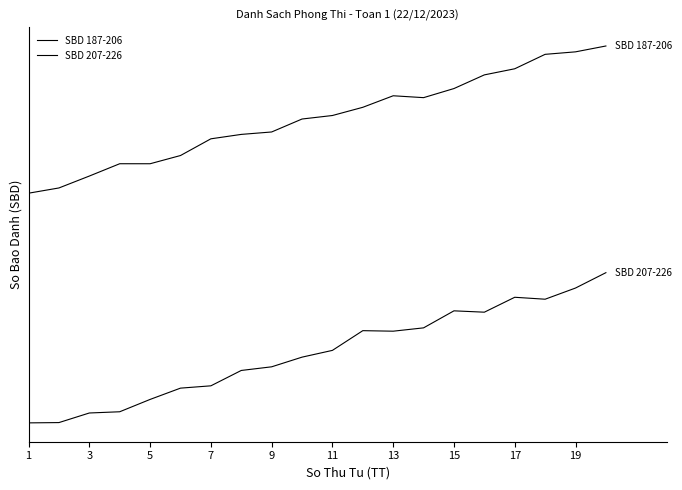

True or false: SBD 187-206 and SBD 207-226 intersect in this chart.

False